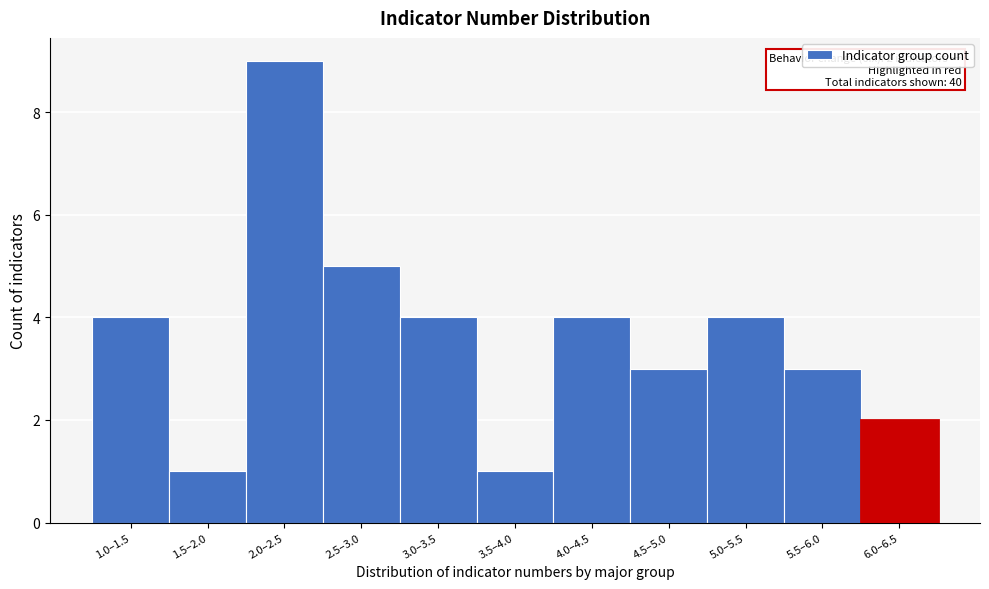

Reading right to left, what are all the values shown in this chart?

6.0–6.5=2	5.5–6.0=3	5.0–5.5=4	4.5–5.0=3	4.0–4.5=4	3.5–4.0=1	3.0–3.5=4	2.5–3.0=5	2.0–2.5=9	1.5–2.0=1	1.0–1.5=4